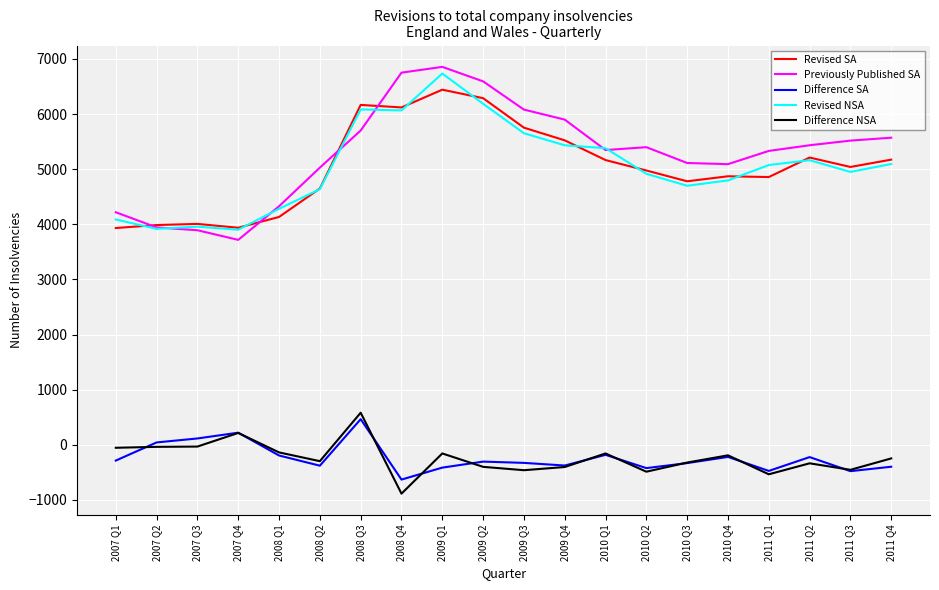

What is the maximum value shown in the chart?

6857